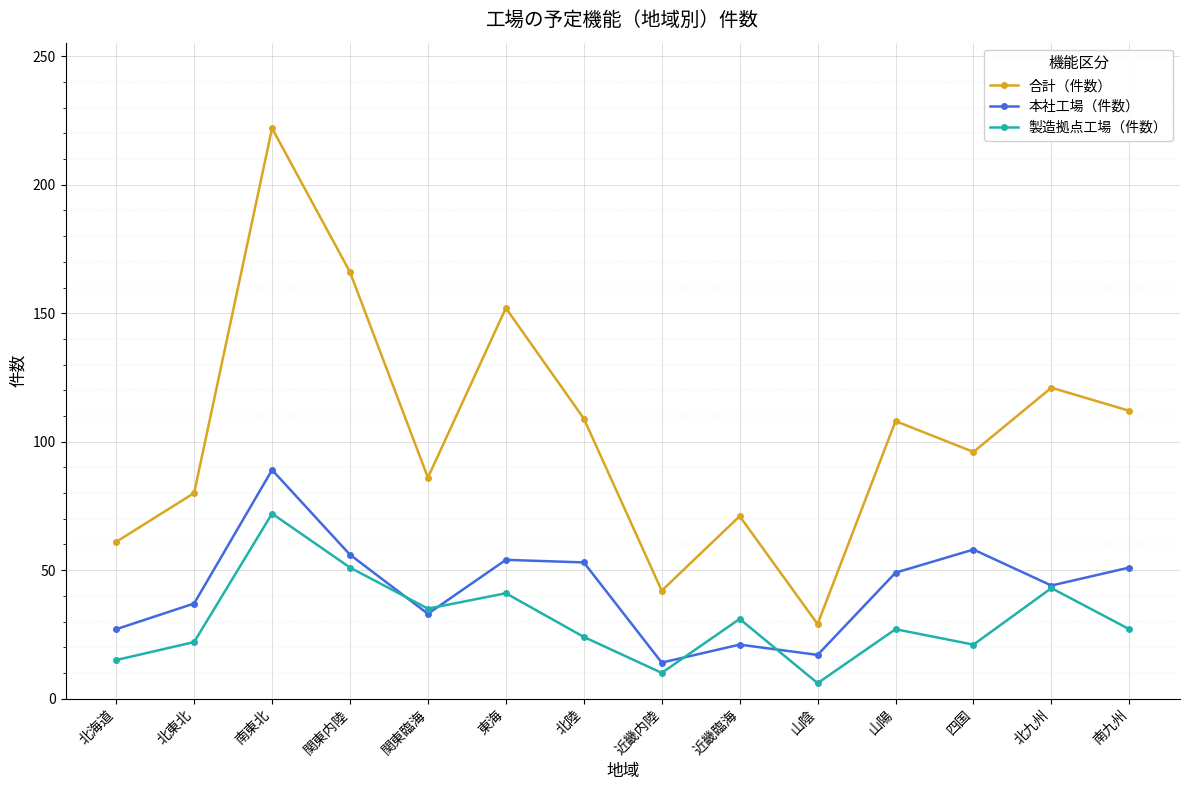

Rank the series by their average value, from lowest to highest.

製造拠点工場（件数）, 本社工場（件数）, 合計（件数）